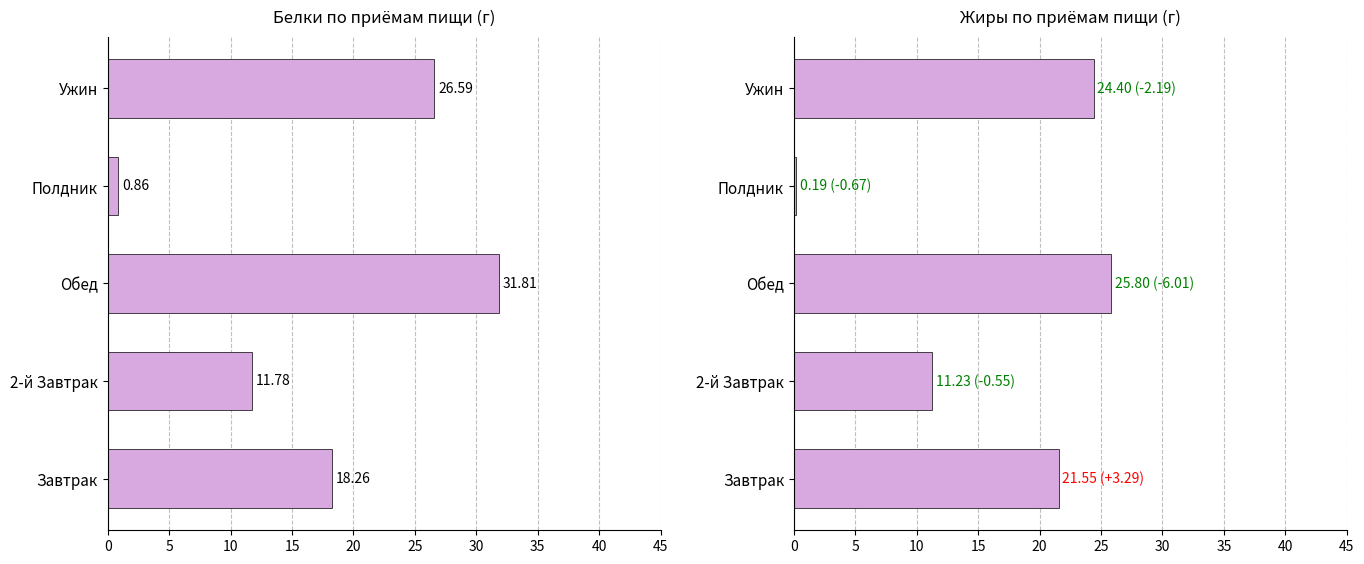

How many bars are there in total?

10